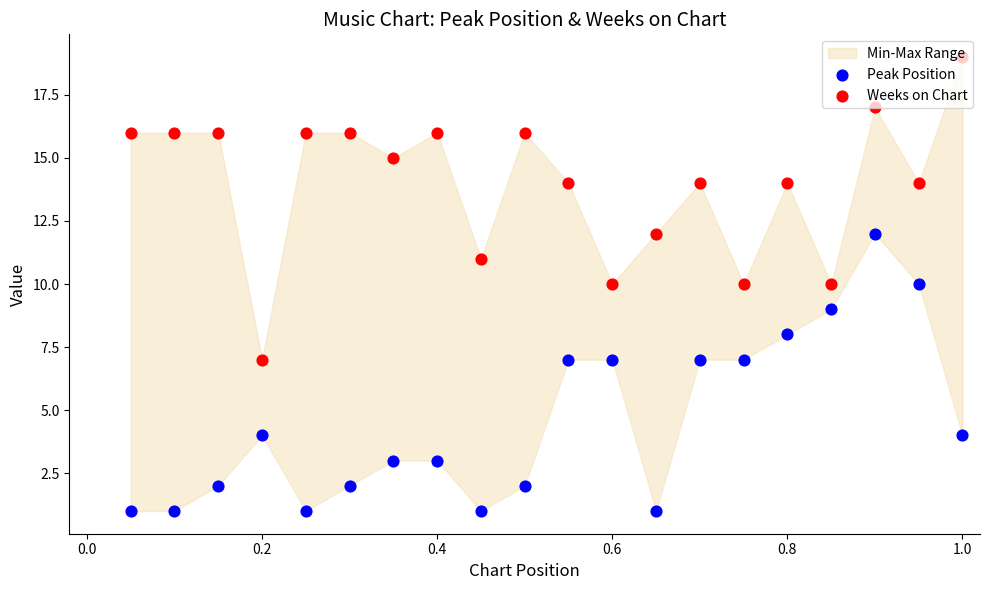

Which series has the widest spread of Y values?

Weeks on Chart